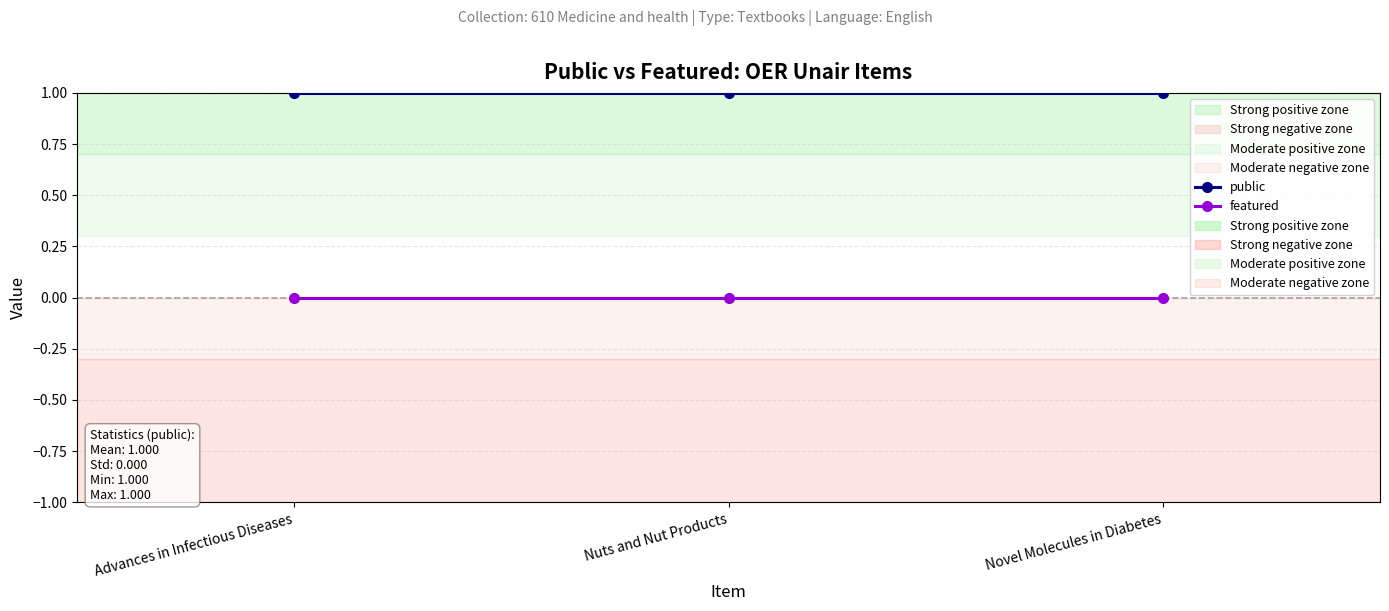

Which has a higher value, Advances in Infectious Diseases or Novel Molecules in Diabetes?

Advances in Infectious Diseases